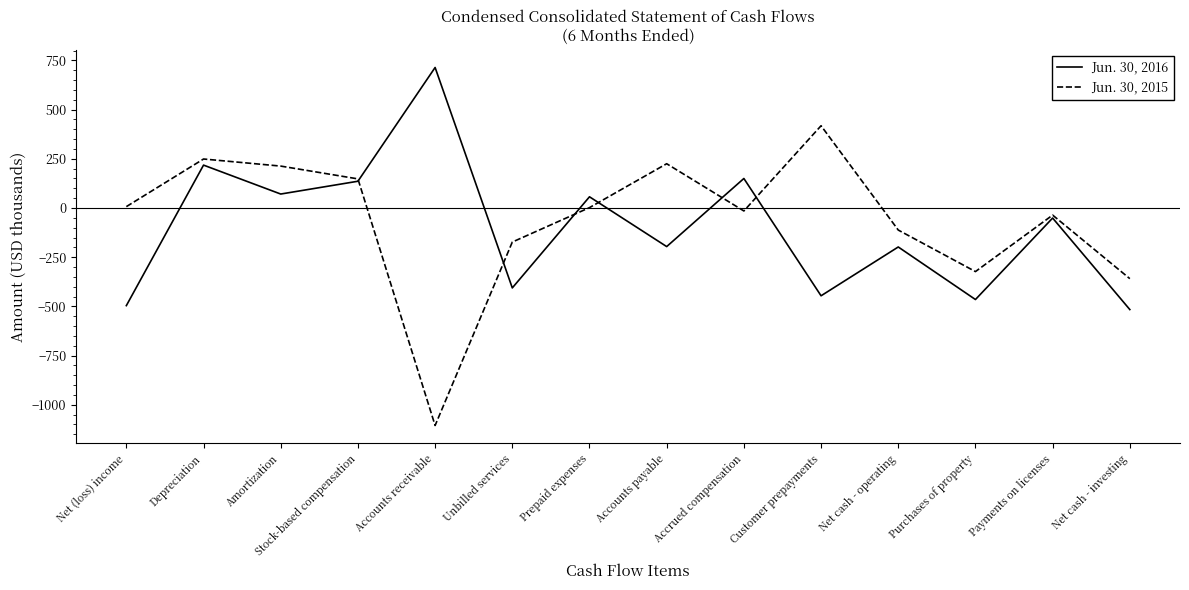

Does the chart display data point markers on the line(s)?

No